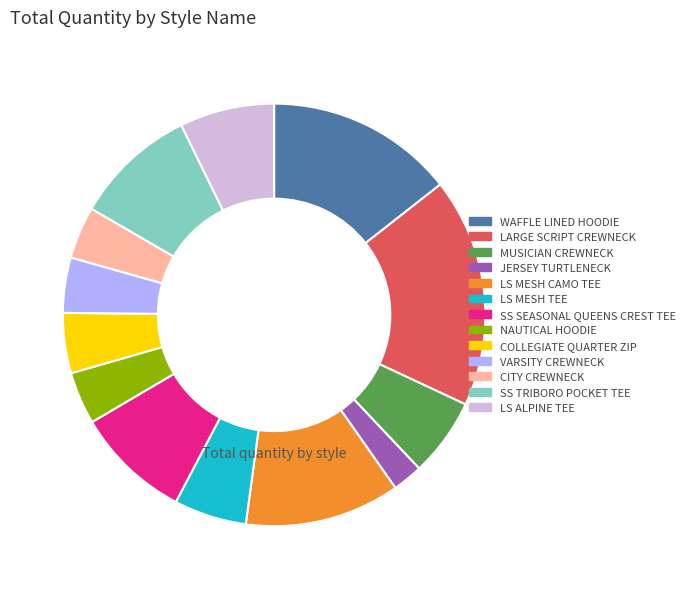

Combined, do SS SEASONAL QUEENS CREST TEE and LS ALPINE TEE account for over 50%?

No